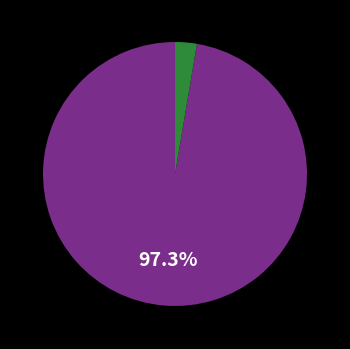

How many segments does this pie chart have?

2